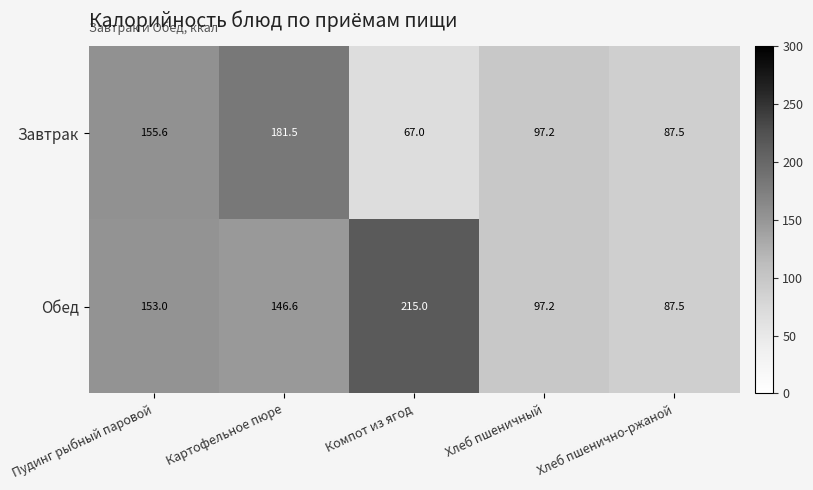

What is the average value of the Обед series?

139.9